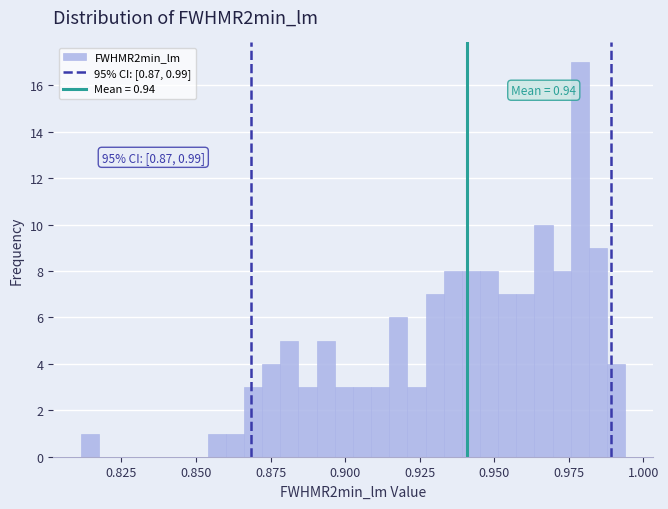

Read against the x-axis, roughly where is the centre of the tallest bar?

0.980